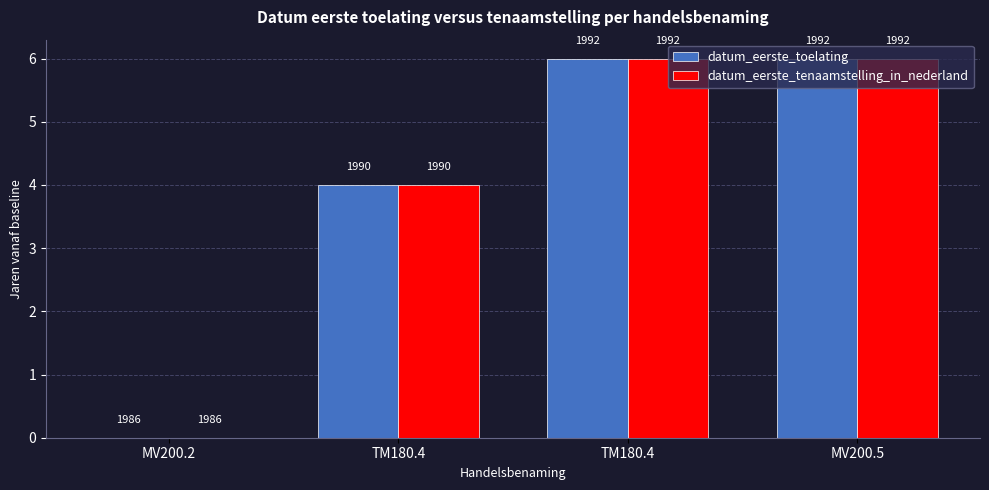

Reading left to right, what are all the values shown in this chart?

datum_eerste_toelating: MV200.2=0	TM180.4=4	TM180.4=6	MV200.5=6
datum_eerste_tenaamstelling_in_nederland: MV200.2=0	TM180.4=4	TM180.4=6	MV200.5=6